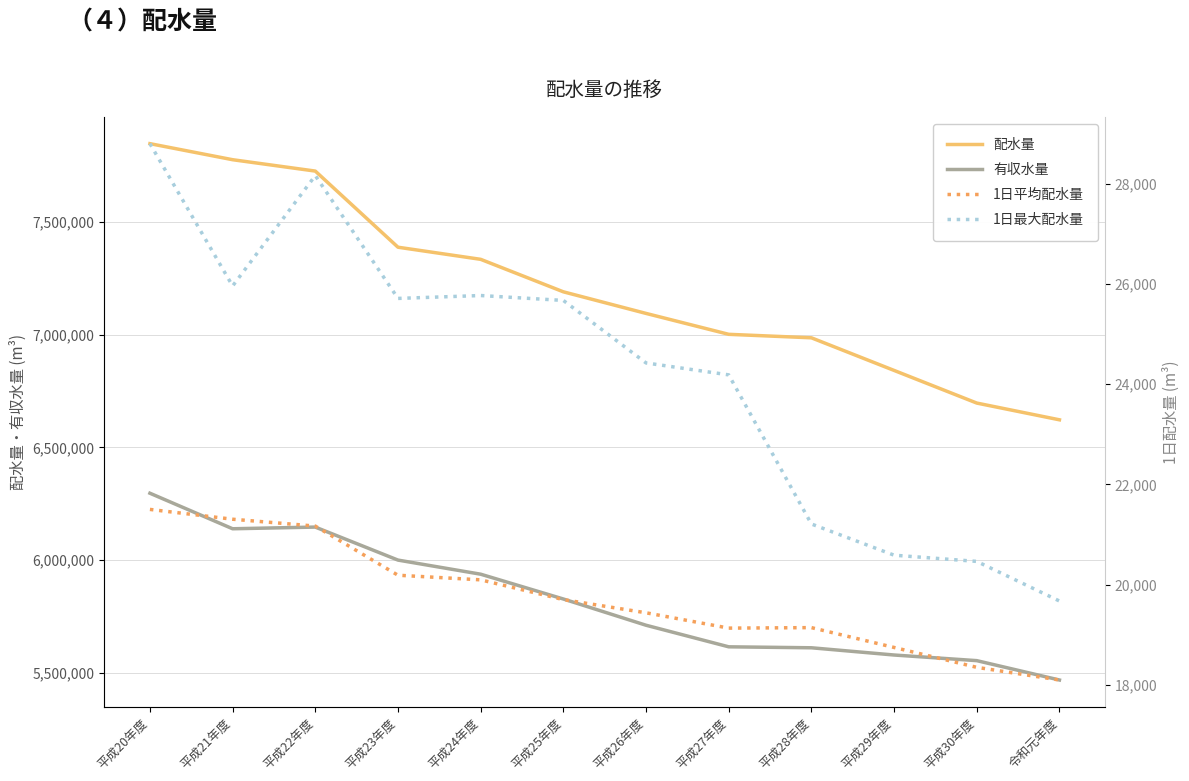

What is the difference between the maximum and minimum values in the 1日平均配水量 series?

3406